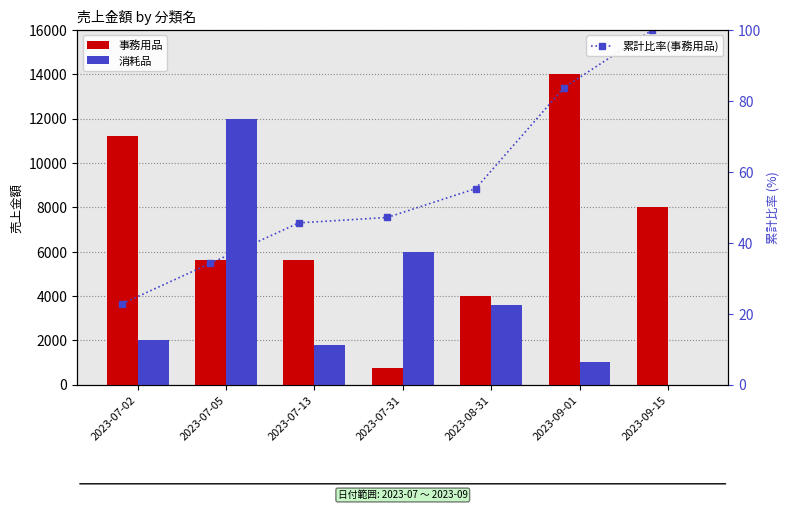

At 2023-08-31, list the series in order from largest to smallest.

事務用品, 消耗品, 累計比率(事務用品)